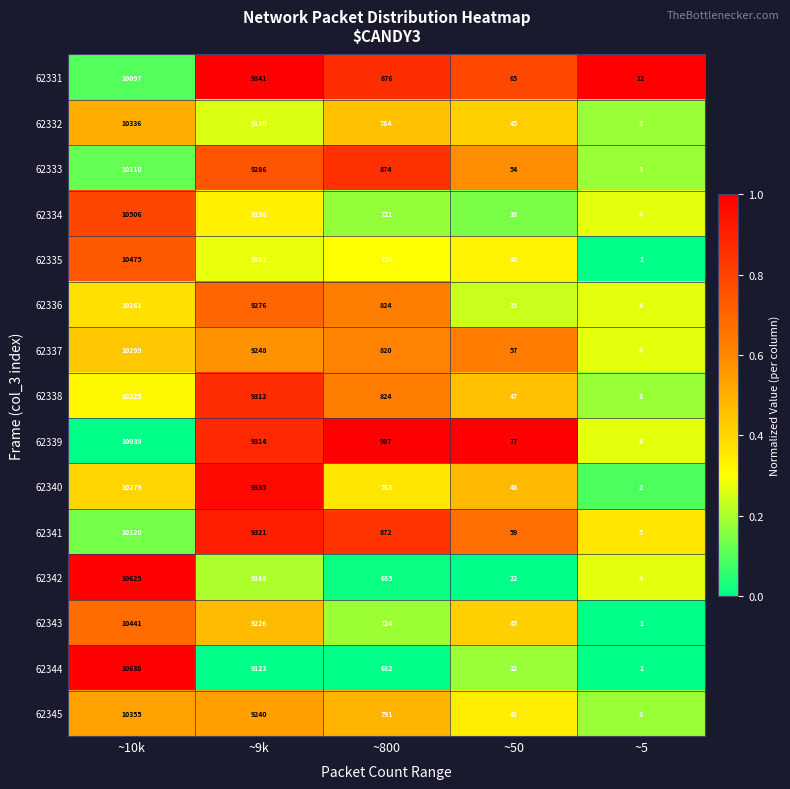

Between ~9k and ~5, which series saw the biggest shift?

62340